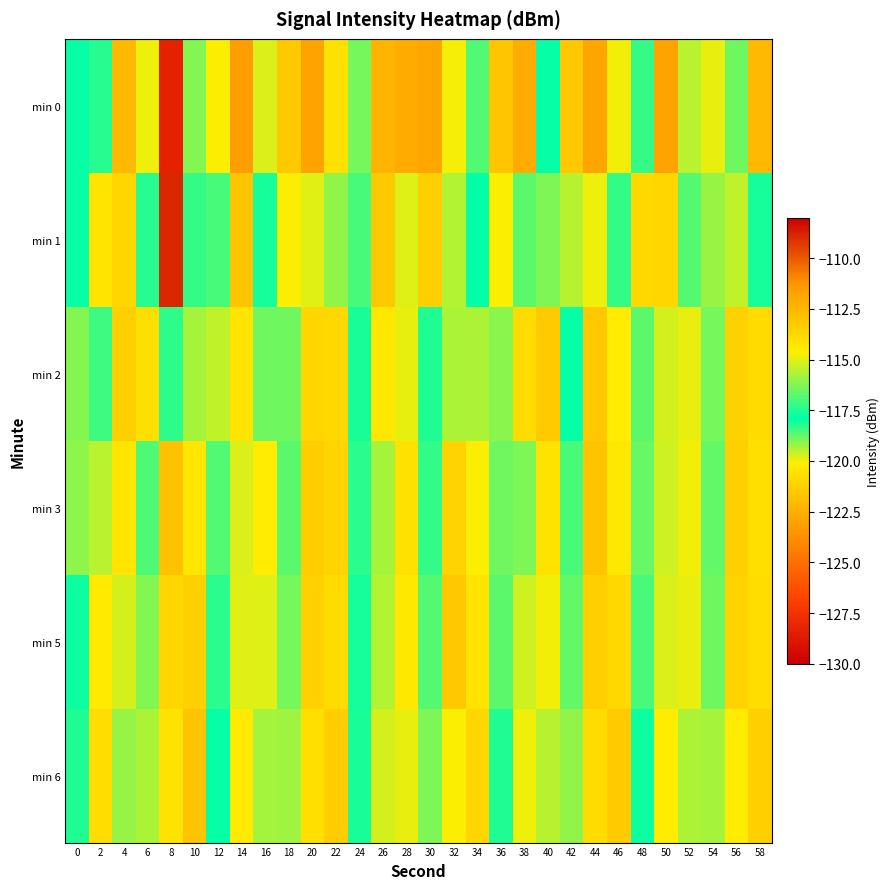

What is the total value across all series at 26?

-692.5